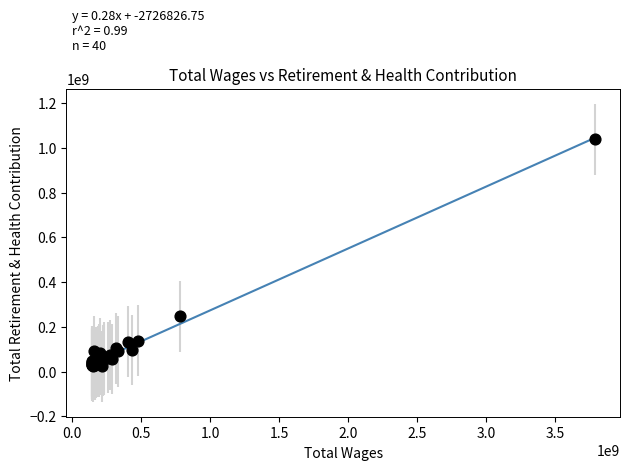

What Y value in the scatter plot is closest to 531003221?

246289528.0